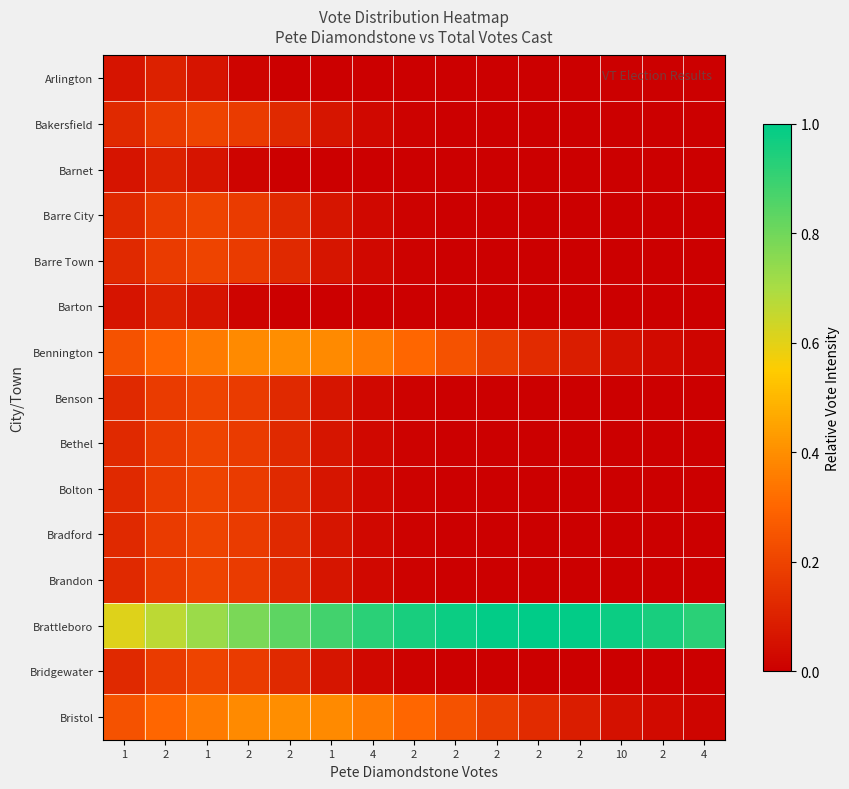

Reading left to right, list all the values displayed in this chart.

Arlington: 1=0.1	2=0.1	1=0.1	2=0.0	2=0.0	1=0.0	4=0.0	2=0.0	2=0.0	2=0.0	2=0.0	2=0.0	10=0.0	2=0.0	4=0.0
Bakersfield: 1=0.1	2=0.2	1=0.2	2=0.2	2=0.1	1=0.1	4=0.0	2=0.0	2=0.0	2=0.0	2=0.0	2=0.0	10=0.0	2=0.0	4=0.0
Barnet: 1=0.1	2=0.1	1=0.1	2=0.0	2=0.0	1=0.0	4=0.0	2=0.0	2=0.0	2=0.0	2=0.0	2=0.0	10=0.0	2=0.0	4=0.0
Barre City: 1=0.1	2=0.2	1=0.2	2=0.2	2=0.1	1=0.1	4=0.0	2=0.0	2=0.0	2=0.0	2=0.0	2=0.0	10=0.0	2=0.0	4=0.0
Barre Town: 1=0.1	2=0.2	1=0.2	2=0.2	2=0.1	1=0.1	4=0.0	2=0.0	2=0.0	2=0.0	2=0.0	2=0.0	10=0.0	2=0.0	4=0.0
Barton: 1=0.1	2=0.1	1=0.1	2=0.0	2=0.0	1=0.0	4=0.0	2=0.0	2=0.0	2=0.0	2=0.0	2=0.0	10=0.0	2=0.0	4=0.0
Bennington: 1=0.2	2=0.3	1=0.4	2=0.4	2=0.4	1=0.4	4=0.4	2=0.3	2=0.2	2=0.2	2=0.1	2=0.1	10=0.1	2=0.0	4=0.0
Benson: 1=0.1	2=0.2	1=0.2	2=0.2	2=0.1	1=0.1	4=0.0	2=0.0	2=0.0	2=0.0	2=0.0	2=0.0	10=0.0	2=0.0	4=0.0
Bethel: 1=0.1	2=0.2	1=0.2	2=0.2	2=0.1	1=0.1	4=0.0	2=0.0	2=0.0	2=0.0	2=0.0	2=0.0	10=0.0	2=0.0	4=0.0
Bolton: 1=0.1	2=0.2	1=0.2	2=0.2	2=0.1	1=0.1	4=0.0	2=0.0	2=0.0	2=0.0	2=0.0	2=0.0	10=0.0	2=0.0	4=0.0
Bradford: 1=0.1	2=0.2	1=0.2	2=0.2	2=0.1	1=0.1	4=0.0	2=0.0	2=0.0	2=0.0	2=0.0	2=0.0	10=0.0	2=0.0	4=0.0
Brandon: 1=0.1	2=0.2	1=0.2	2=0.2	2=0.1	1=0.1	4=0.0	2=0.0	2=0.0	2=0.0	2=0.0	2=0.0	10=0.0	2=0.0	4=0.0
Brattleboro: 1=0.6	2=0.7	1=0.7	2=0.8	2=0.8	1=0.9	4=0.9	2=1.0	2=1.0	2=1.0	2=1.0	2=1.0	10=1.0	2=1.0	4=0.9
Bridgewater: 1=0.1	2=0.2	1=0.2	2=0.2	2=0.1	1=0.1	4=0.0	2=0.0	2=0.0	2=0.0	2=0.0	2=0.0	10=0.0	2=0.0	4=0.0
Bristol: 1=0.2	2=0.3	1=0.4	2=0.4	2=0.4	1=0.4	4=0.4	2=0.3	2=0.2	2=0.2	2=0.1	2=0.1	10=0.1	2=0.0	4=0.0